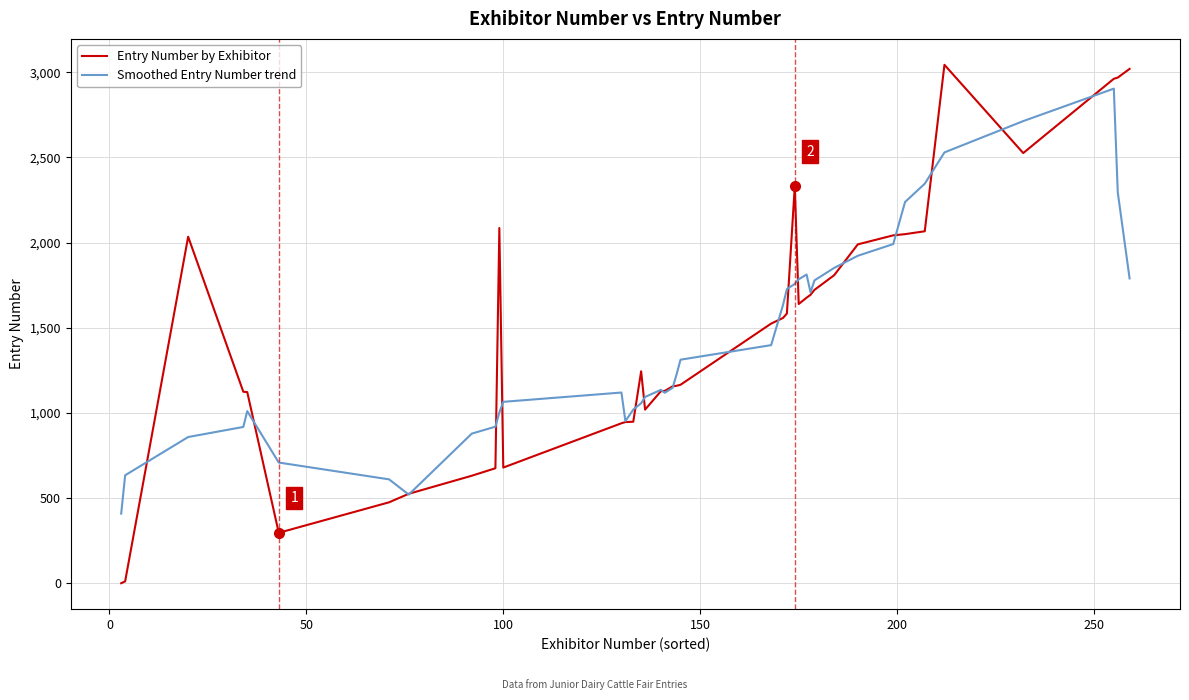

Which series has the widest spread of values?

Entry Number by Exhibitor